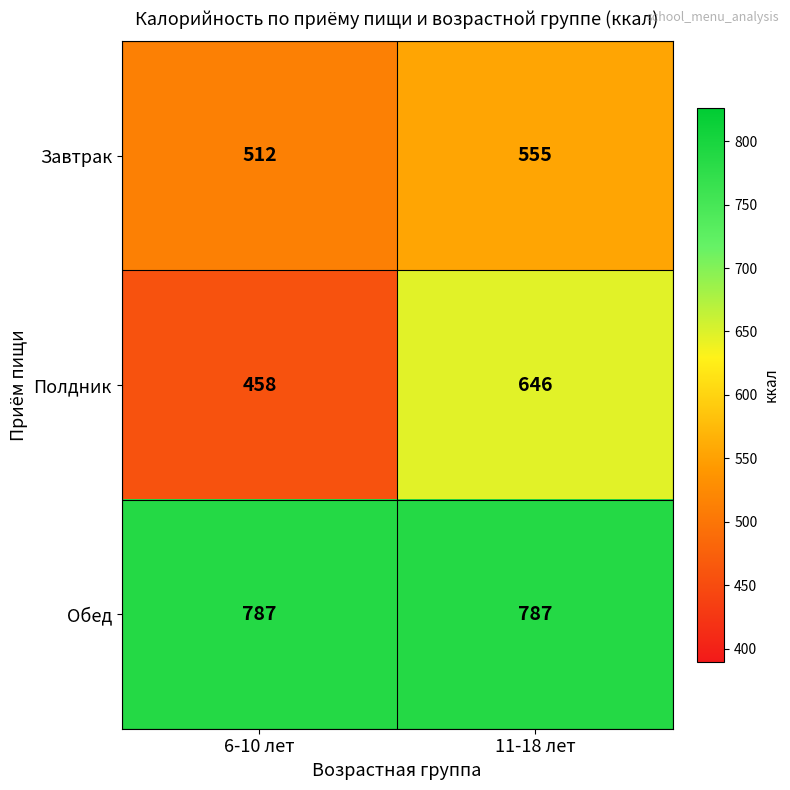

Where is Завтрак nearest to the value 533?

6-10 лет